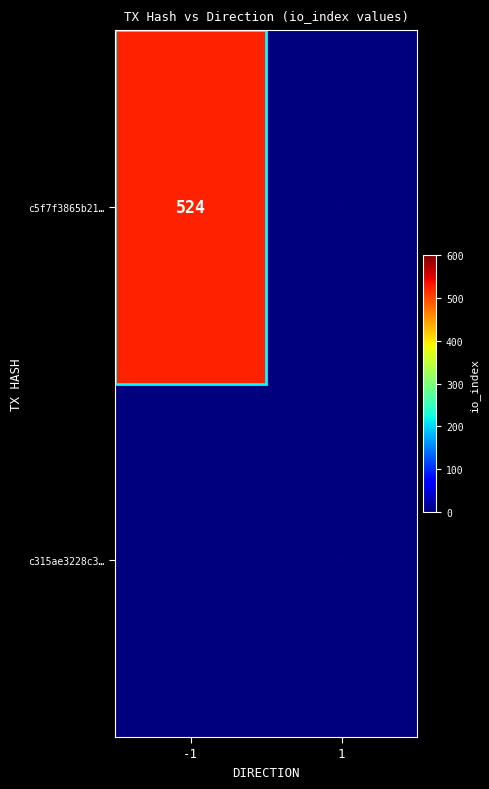

Is it true that c5f7f3865b21… equals 0 at 1?

True